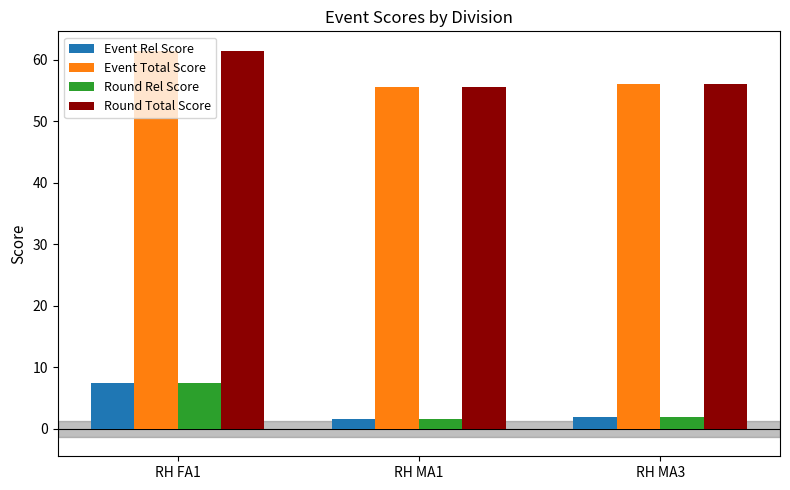

What is the label of the 2nd bar from the right?

RH MA1